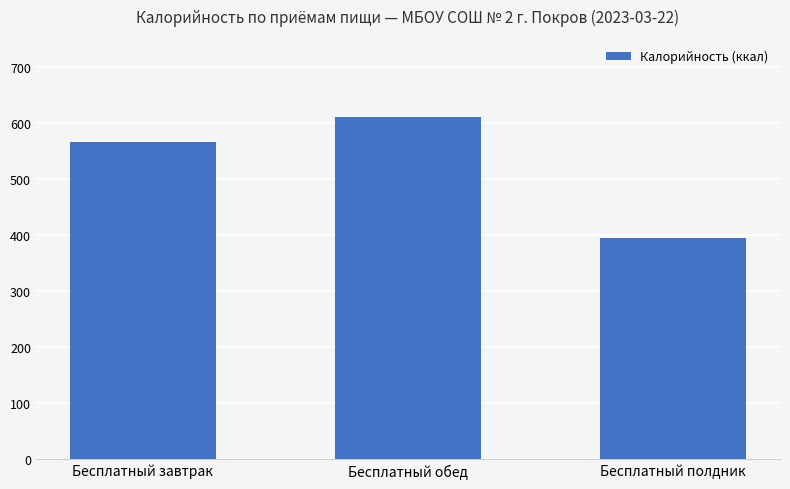

List the labels in order of value, largest first.

Бесплатный обед, Бесплатный завтрак, Бесплатный полдник